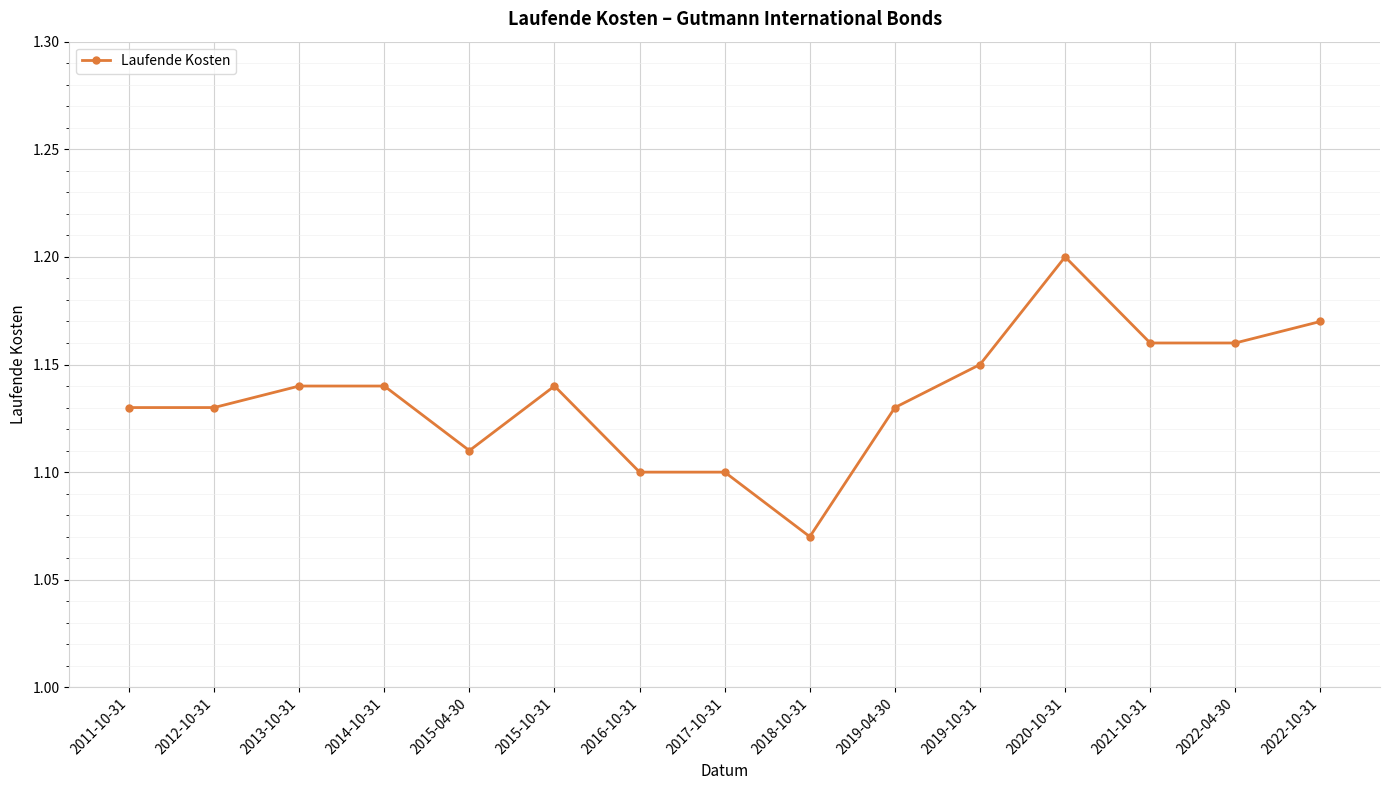

What position from the right is 2022-10-31?

1